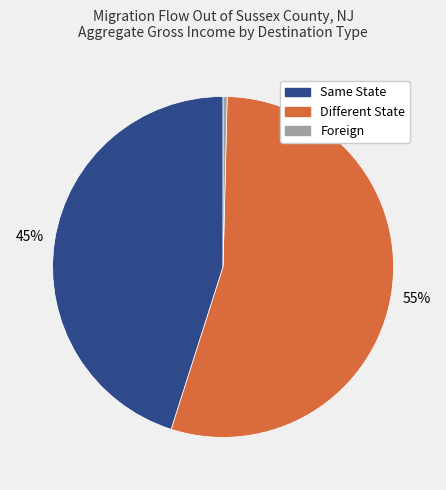

To the nearest percent, what is the average slice percentage?

33%